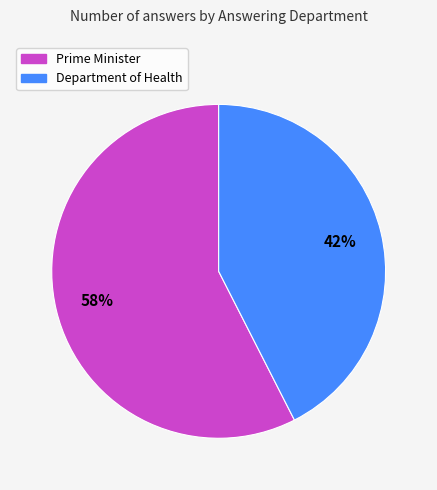

Rank the categories by value from lowest to highest.

Department of Health, Prime Minister